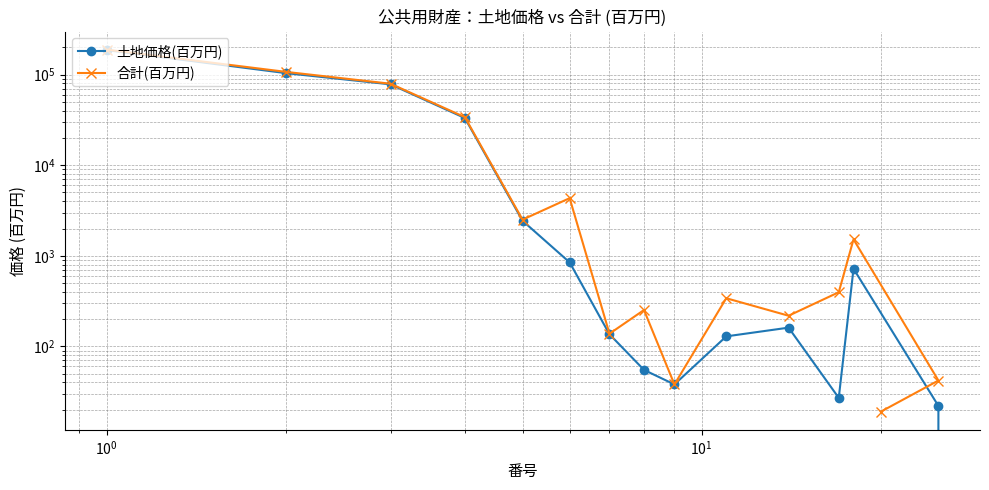

The value of 土地価格(百万円) at 14 is -105491. True or false?

False